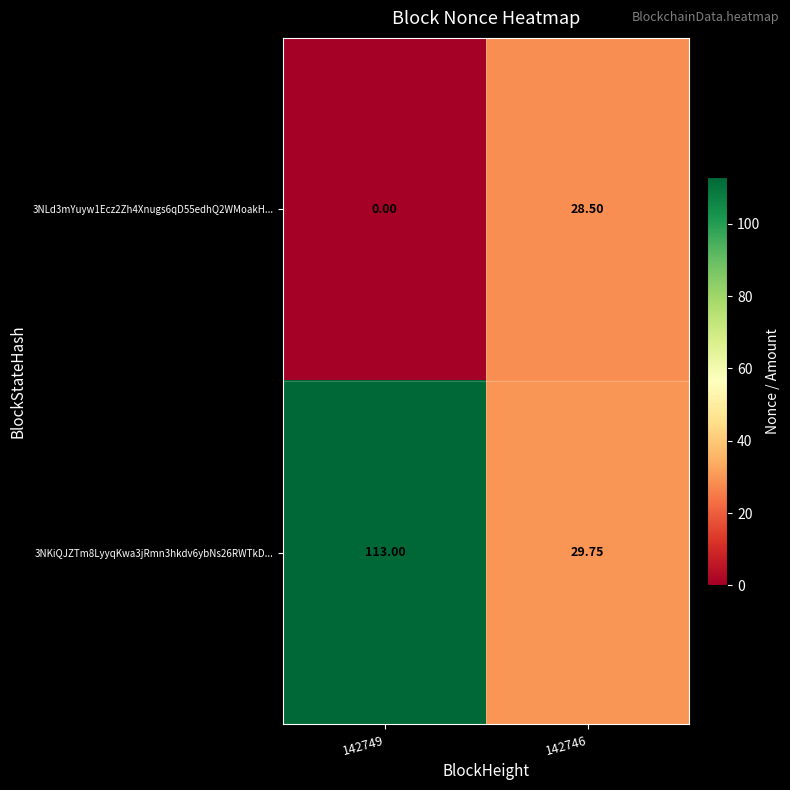

Is the value of 3NLd3mYuyw1Ecz2Zh4Xnugs6qD55edhQ2WMoakH... at 142749 greater than the value of 3NKiQJZTm8LyyqKwa3jRmn3hkdv6ybNs26RWTkD... at 142746?

No